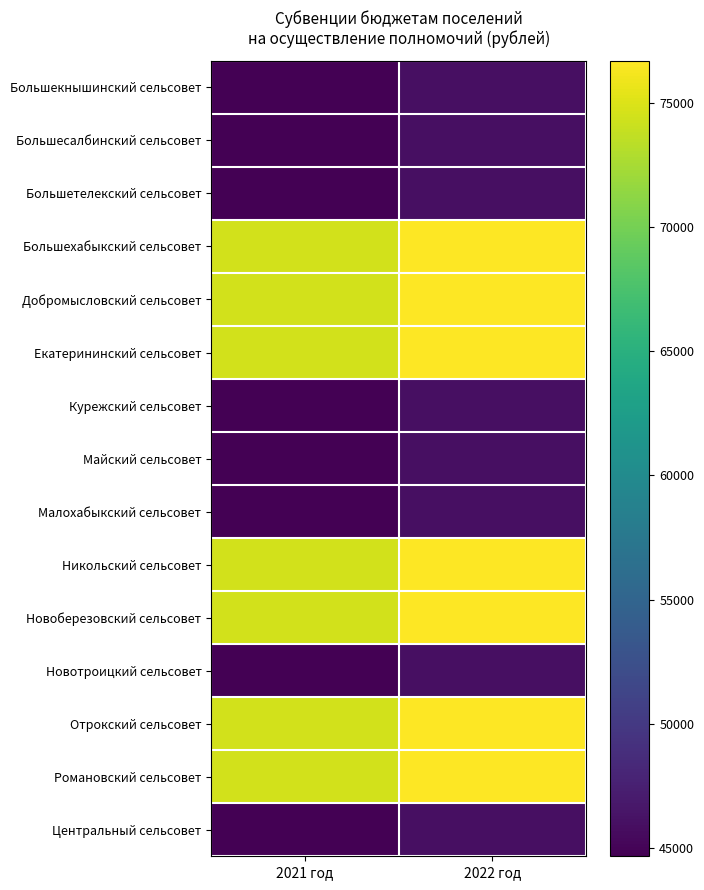

Between 2021 год and 2022 год, which is larger?

2022 год